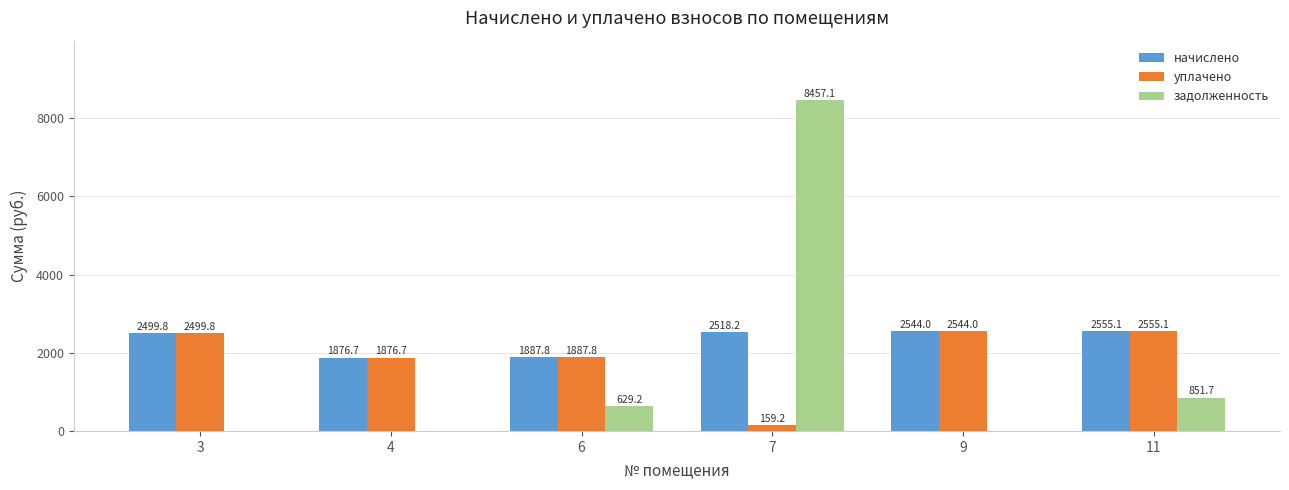

Which series changed the most between 3 and 11?

задолженность